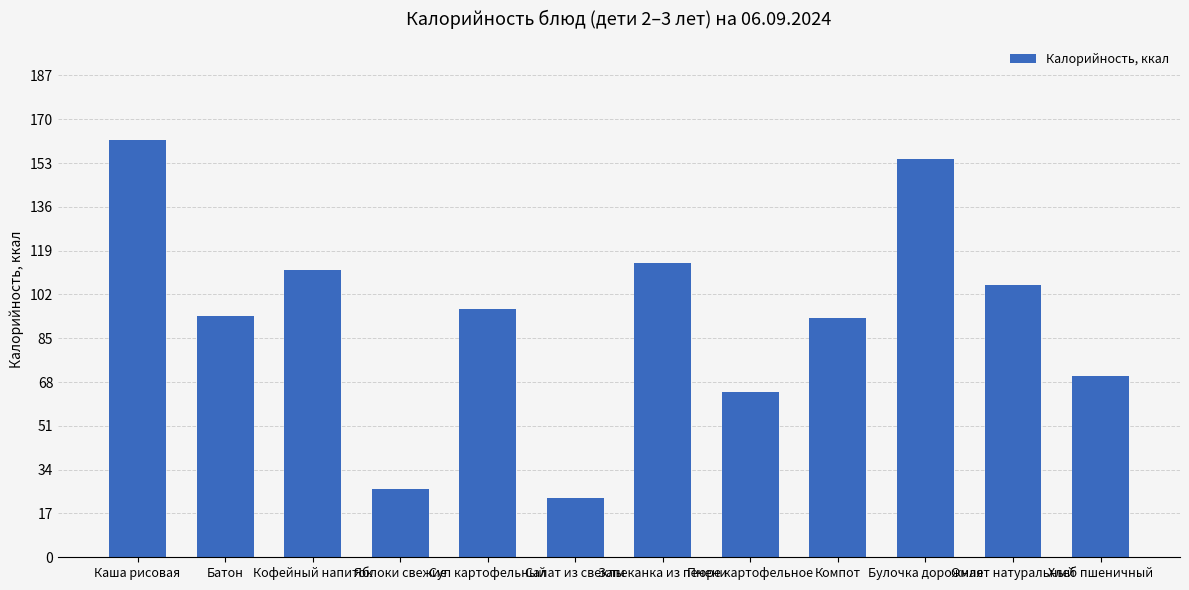

What is the label of the 7th bar from the left?

Запеканка из печени